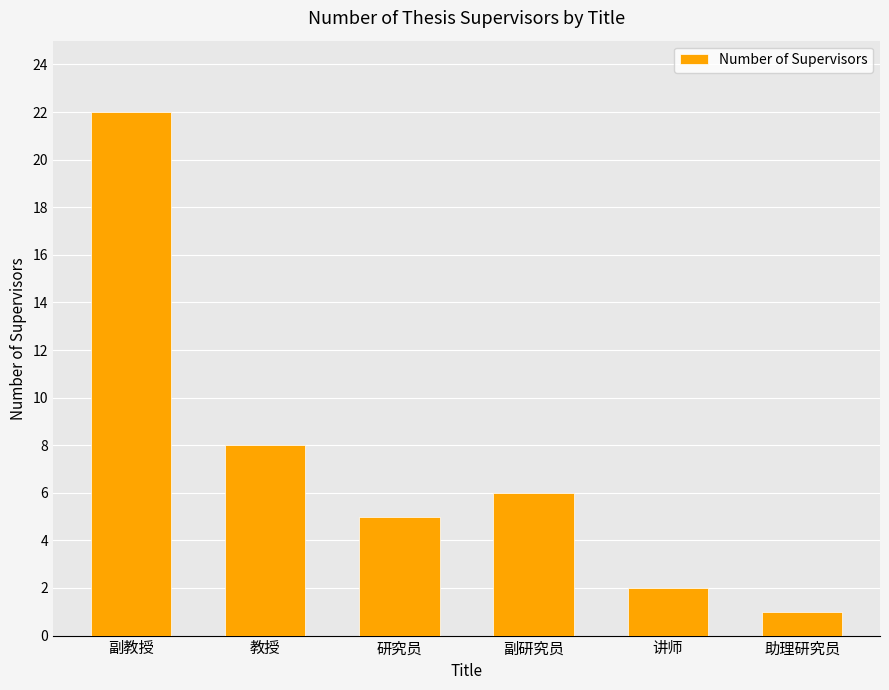

Reading left to right, what are all the values shown in this chart?

副教授=22	教授=8	研究员=5	副研究员=6	讲师=2	助理研究员=1